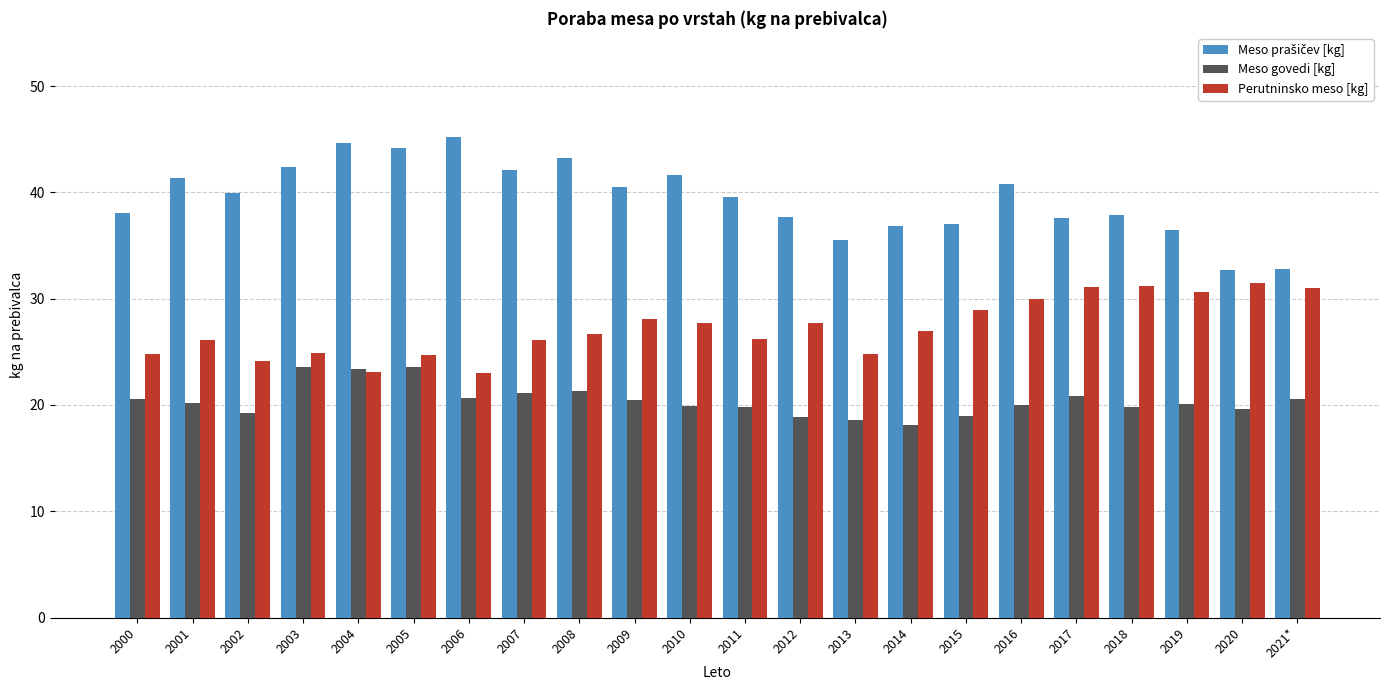

What is the difference between the maximum and minimum values in the Perutninsko meso [kg] series?

8.5